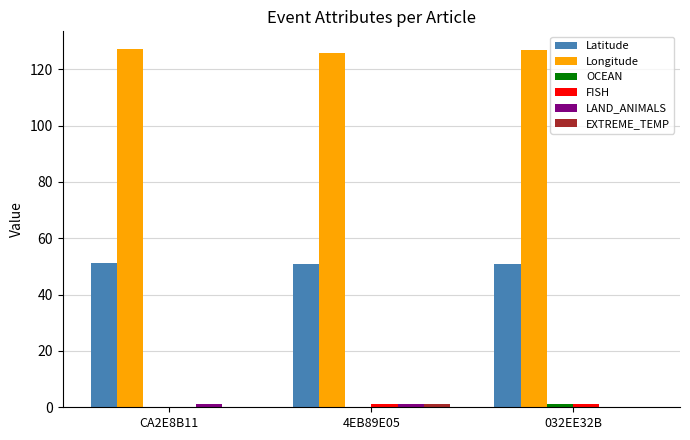

Is it true that Latitude equals 50.9 at 032EE32B?

True